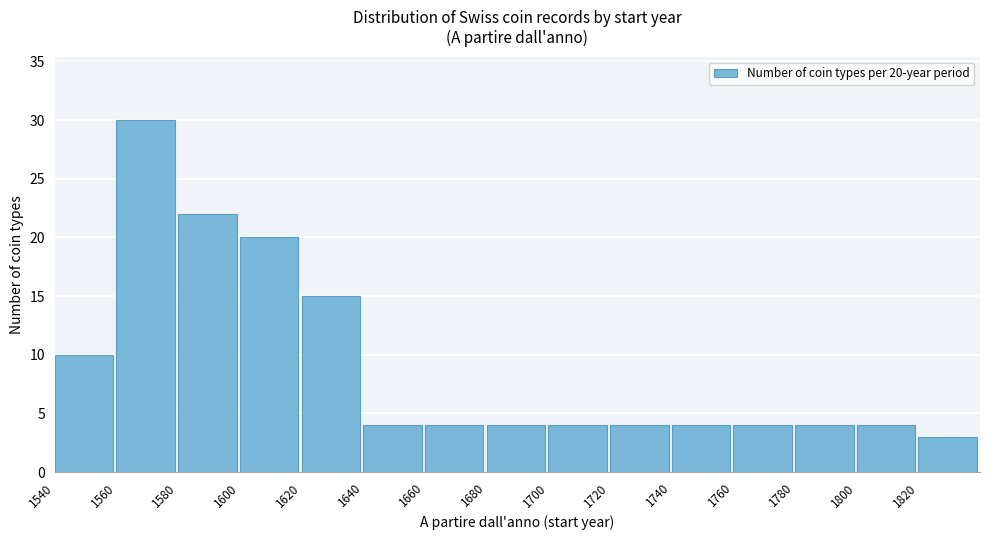

Which range on the x-axis has the tallest bar?

1560 to 1580